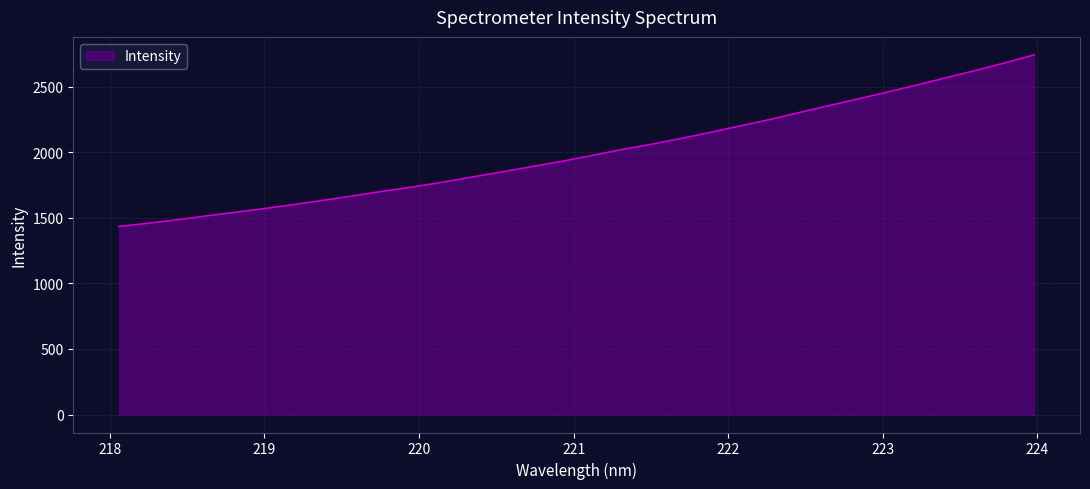

Count the number of data series in this chart.

1